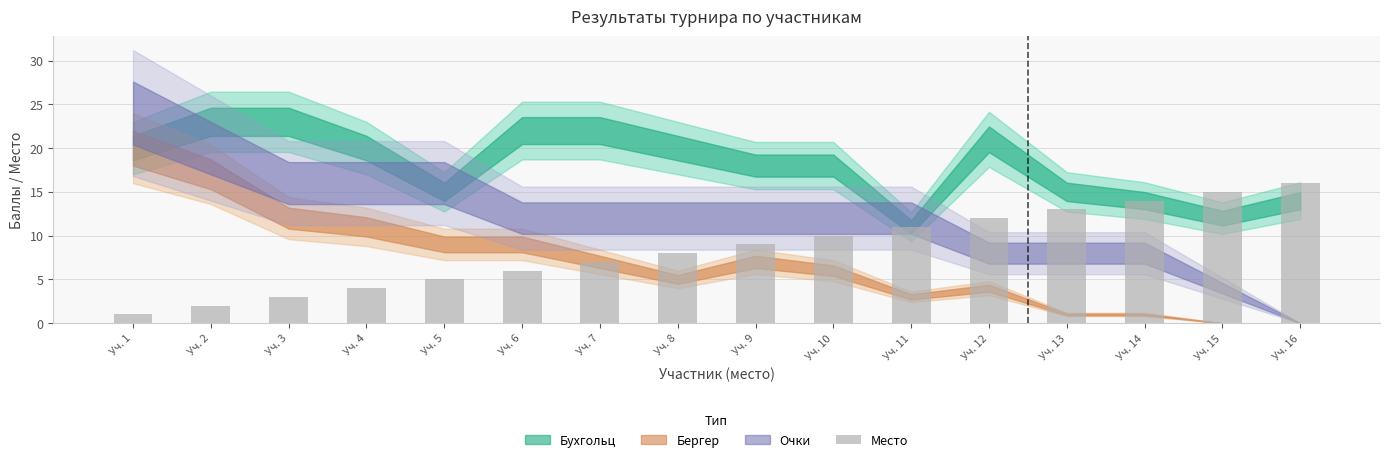

What is the change in value from Уч. 4 to Уч. 16?

+12